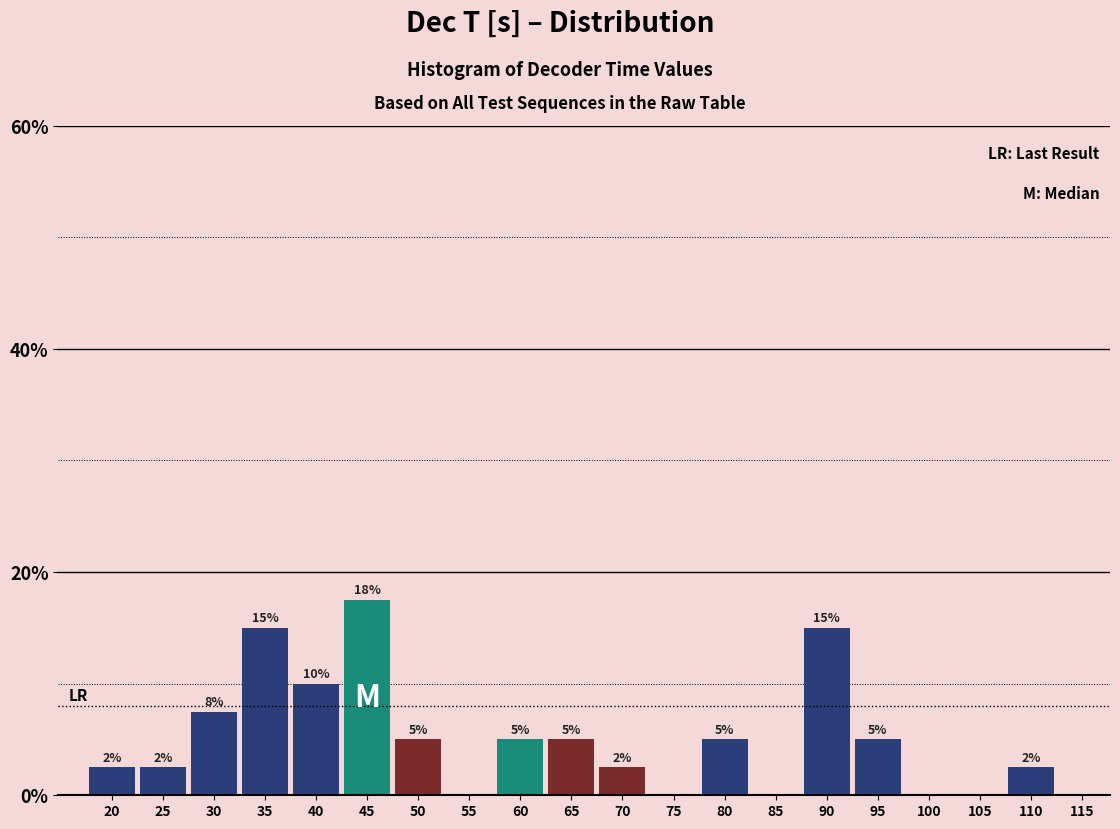

What is the change in value from 85 to 90?

+15.0